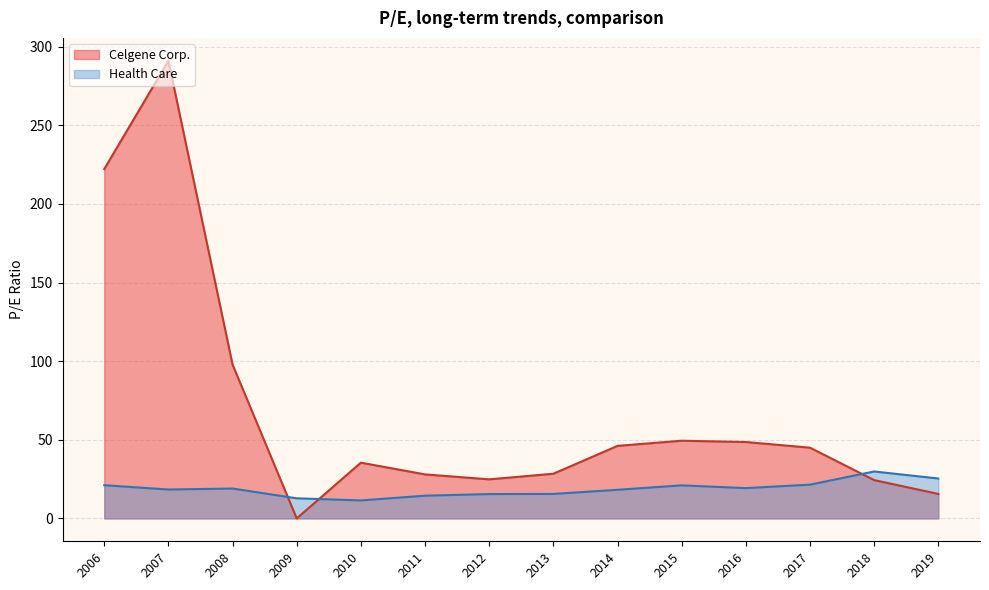

What is the total value across all series at 2016-02-11?

67.9